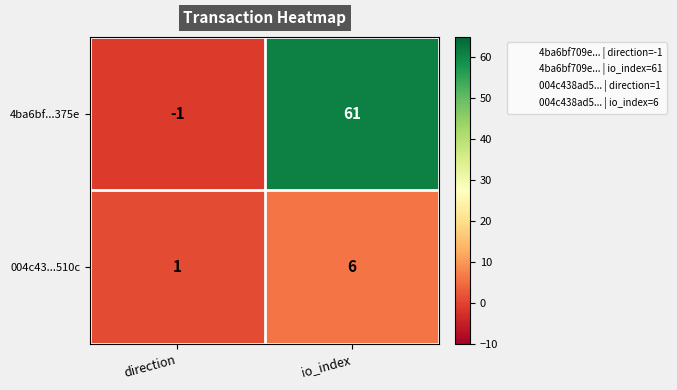

Is it true that 004c43...510c equals 1 at direction?

True